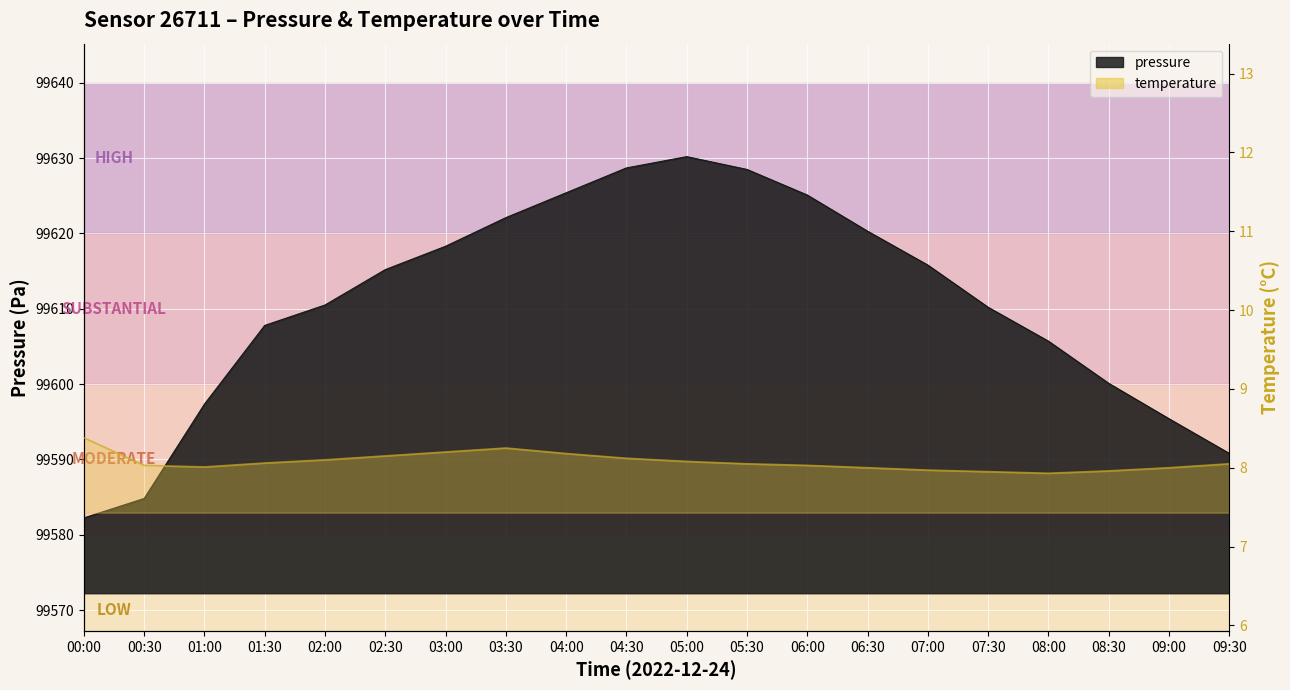

At which category does temperature reach its first local valley?

01:00